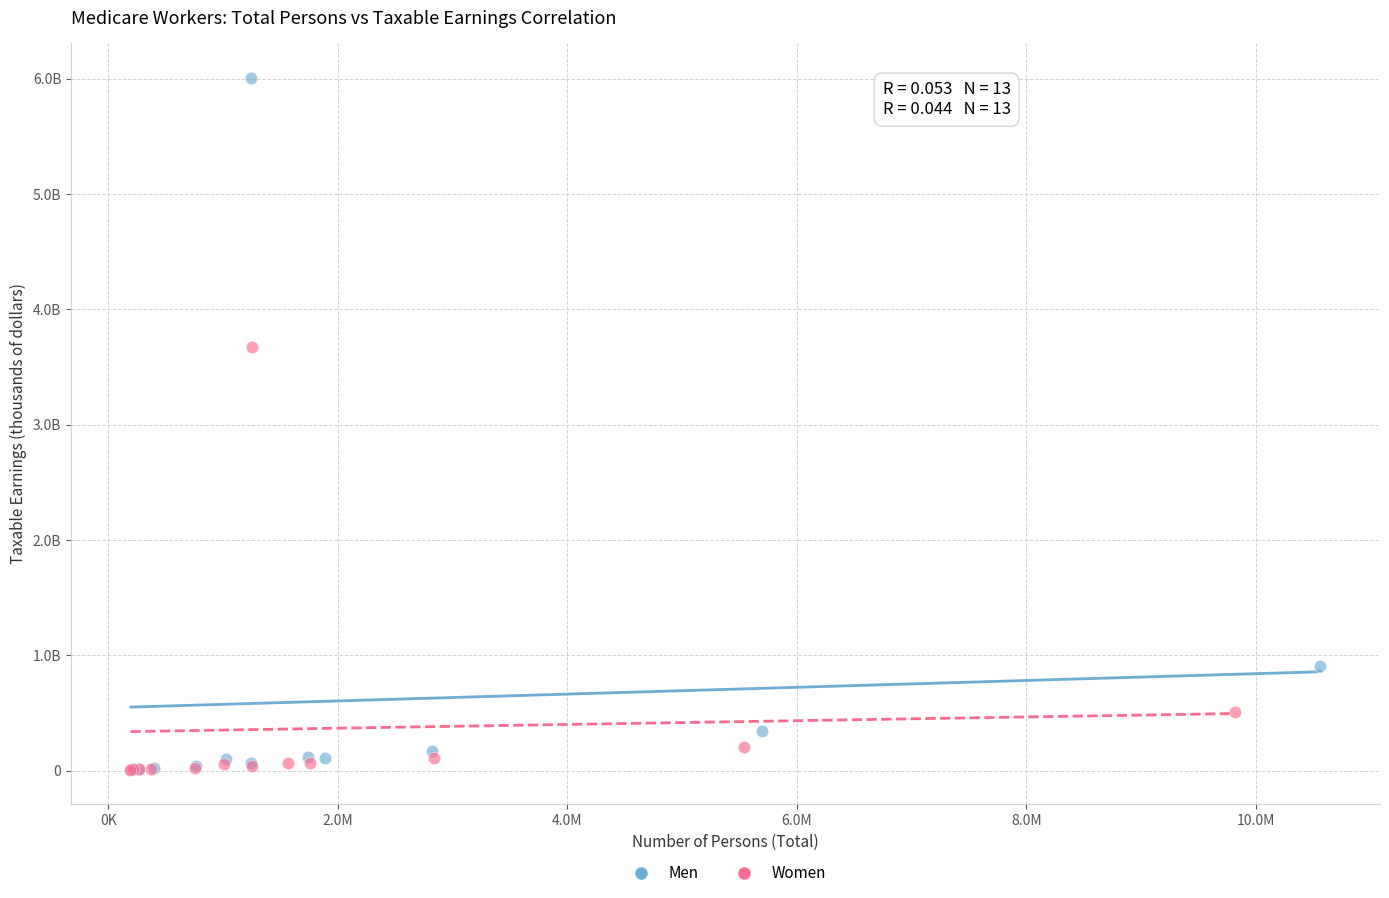

Which series reaches the maximum Y coordinate?

Men